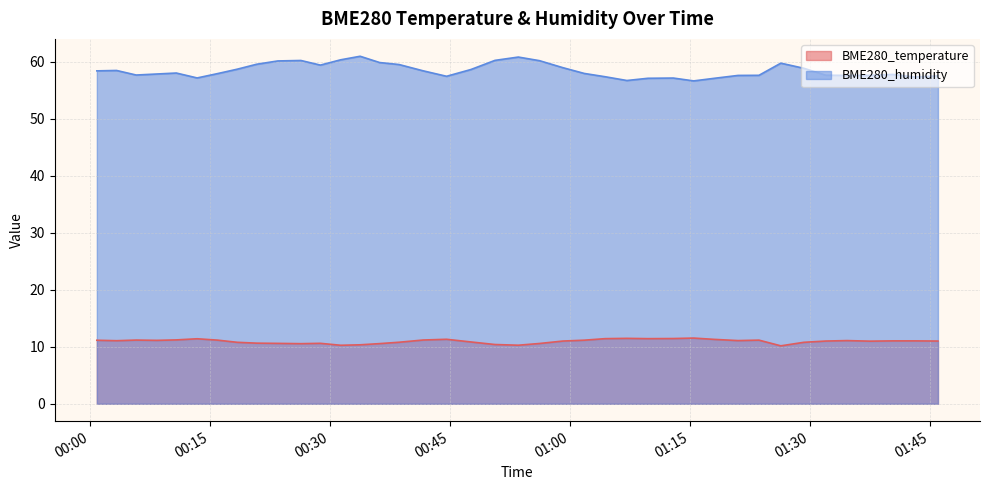

True or false: BME280_temperature and BME280_humidity intersect in this chart.

False